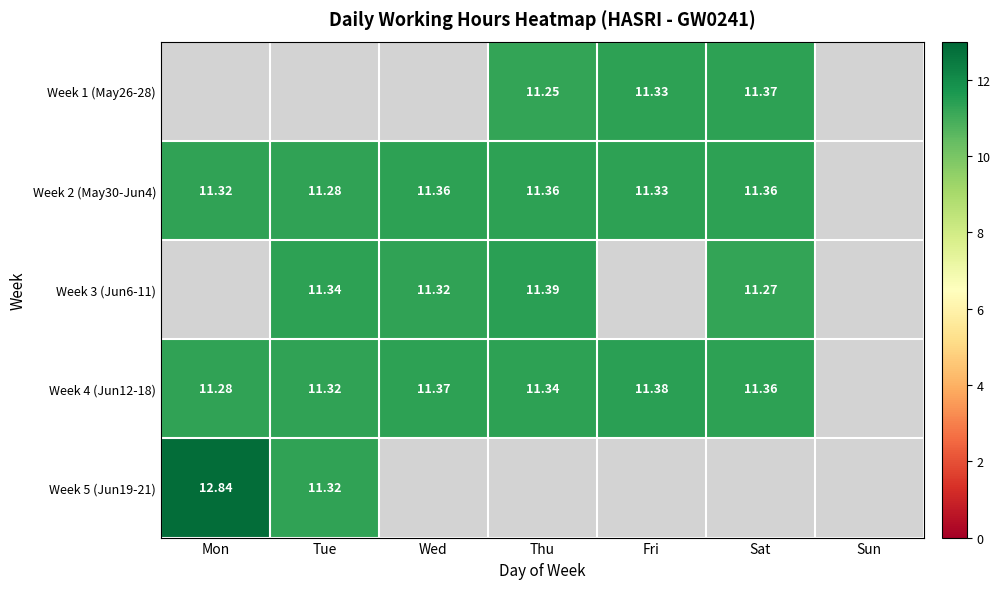

Is the value of Week 3 (Jun6-11) at Tue greater than the value of Week 1 (May26-28) at Sat?

No